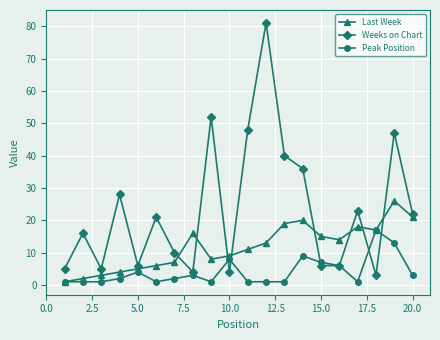

Rank the series by their maximum value, from highest to lowest.

Weeks on Chart, Last Week, Peak Position